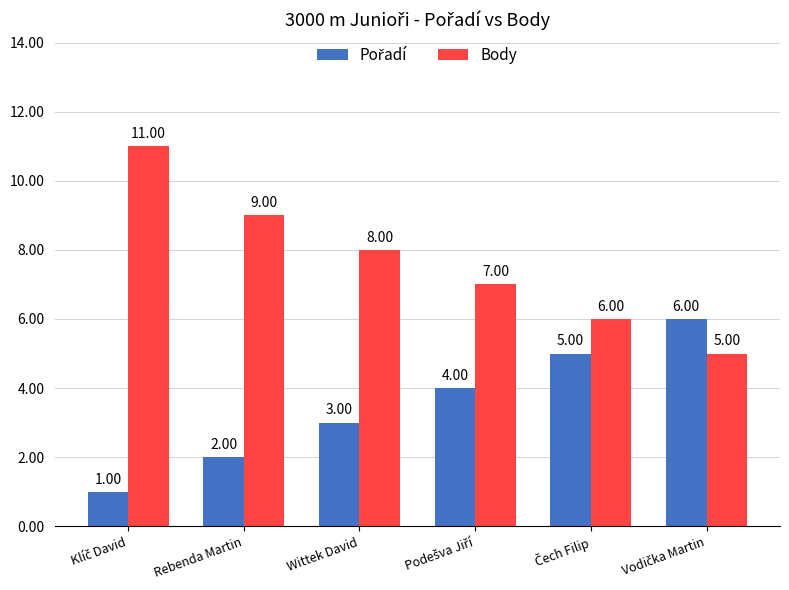

At how many categories does at least one series exceed 2?

6